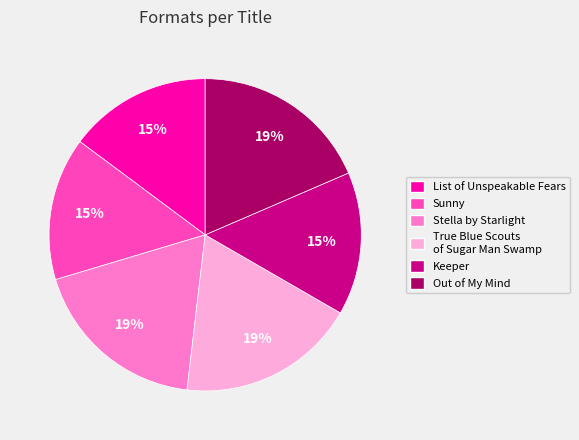

To the nearest percent, what percentage of the pie is Out of My Mind?

19%